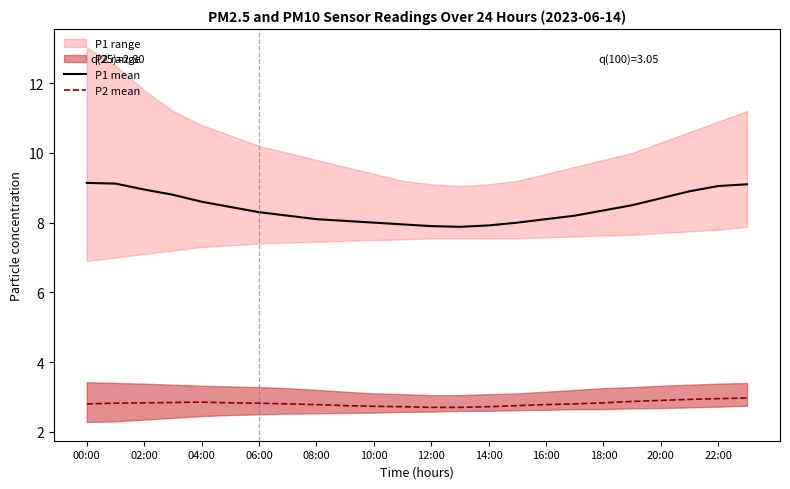

What is the difference between the maximum and second lowest values in the P1 mean series?

1.2